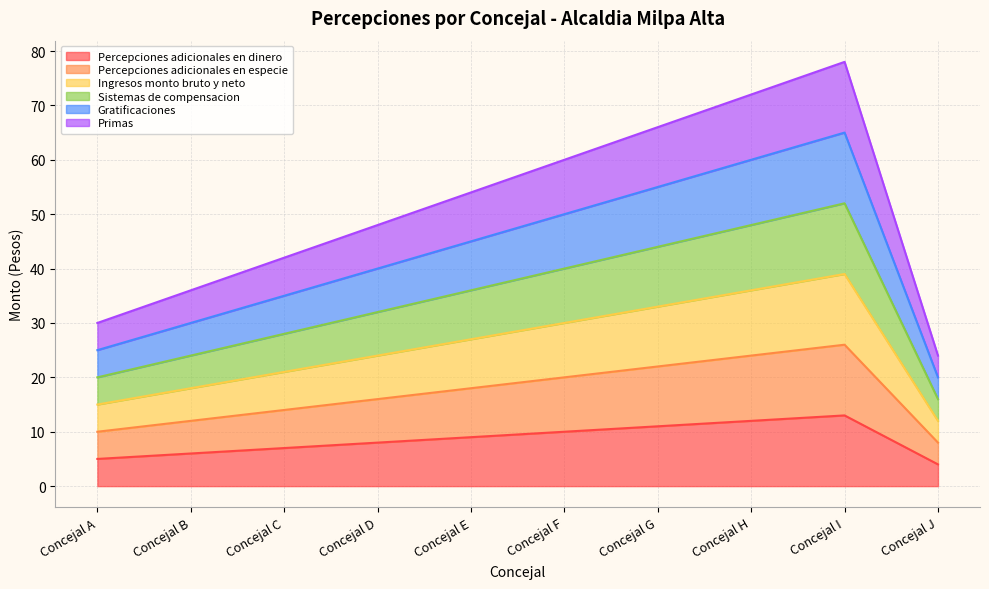

How many lines are shown in the chart?

6